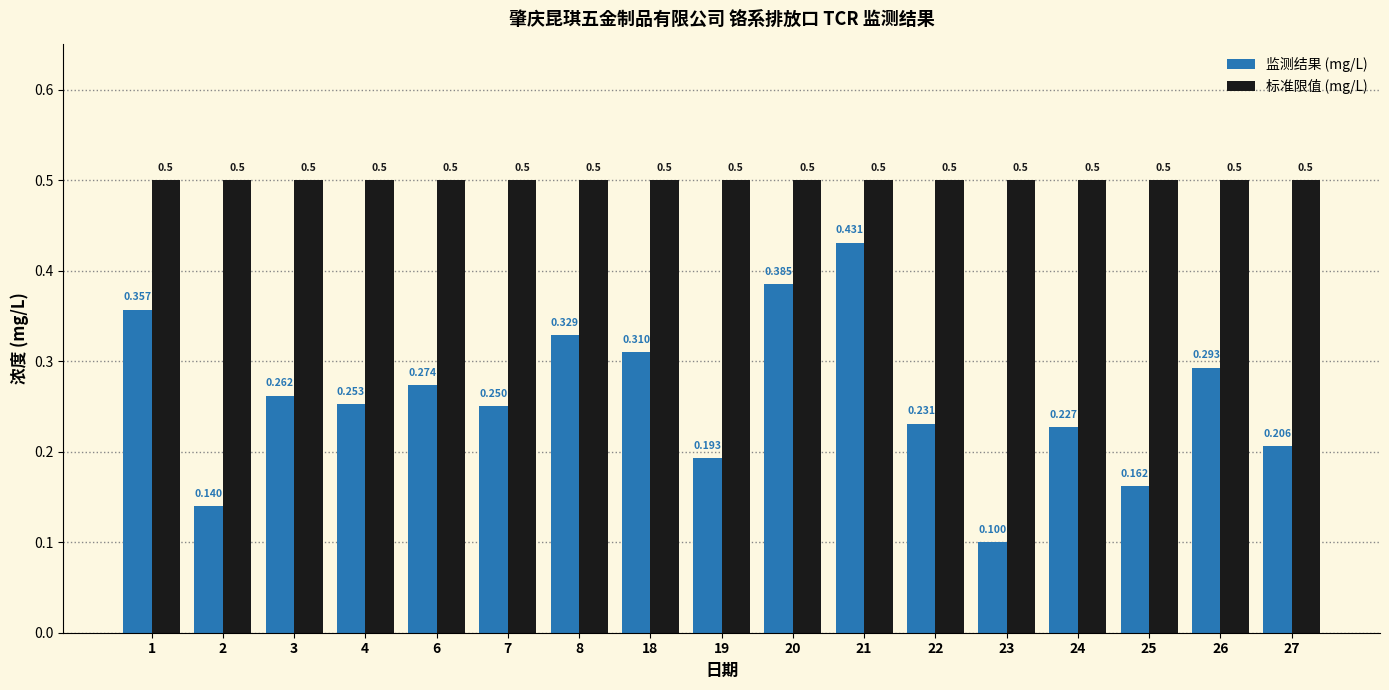

Rank the series by their maximum value, from lowest to highest.

监测结果 (mg/L), 标准限值 (mg/L)